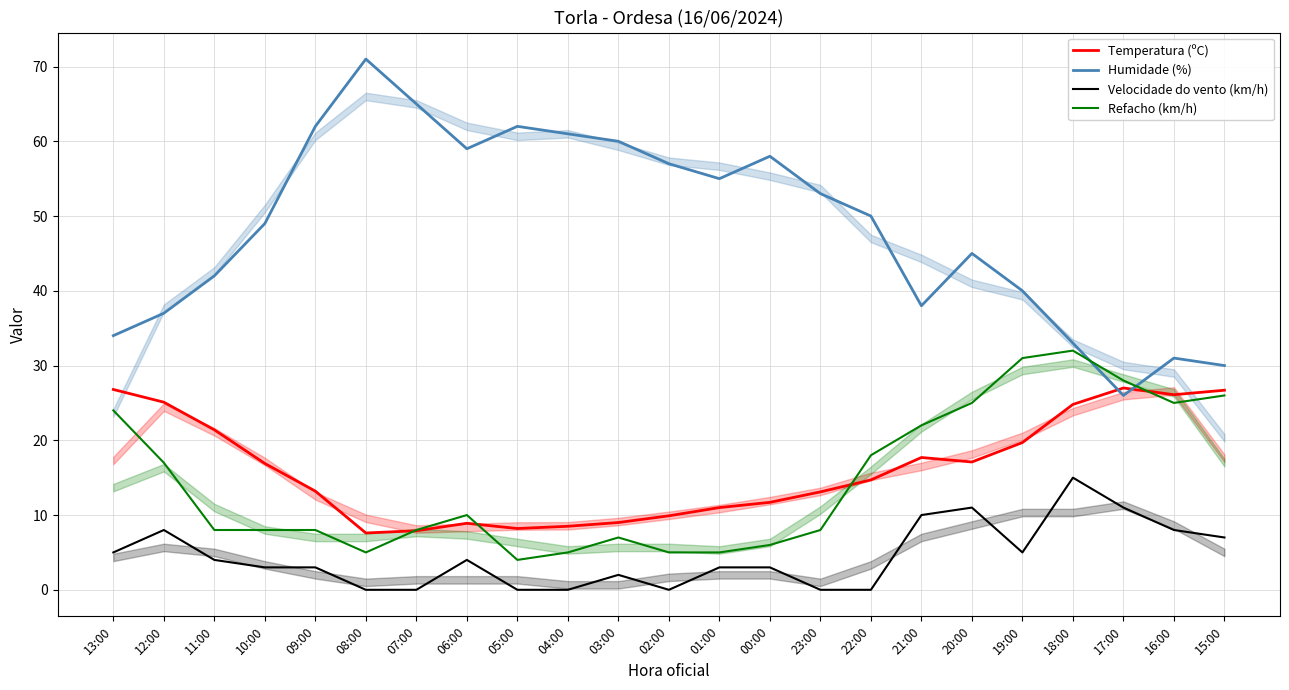

After their last crossing, which series has the higher values: Temperatura (ºC) or Humidade (%)?

Humidade (%)